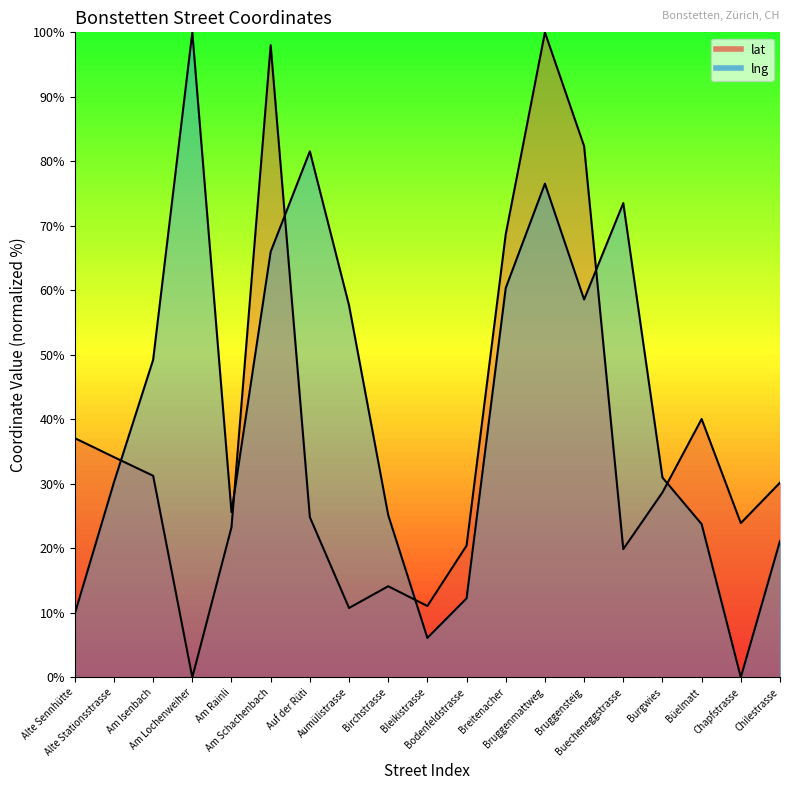

Reading left to right, transcribe all the data shown in this chart.

lat: Alte Sennhütte=37.1	Alte Stationsstrasse=34.1	Am Isenbach=31.3	Am Lochenweiher=0.0	Am Rainli=23.3	Am Schachenbach=98.0	Auf der Rüti=24.8	Aumülistrasse=10.8	Birchstrasse=14.1	Bleikistrasse=11.1	Bodenfeldstrasse=20.4	Breitenacher=68.7	Bruggenmattweg=100.0	Bruggensteig=82.4	Buecheneggstrasse=19.9	Burgwies=28.7	Büelmatt=40.1	Chapfstrasse=23.9	Chilestrasse=30.2
lng: Alte Sennhütte=9.8	Alte Stationsstrasse=30.2	Am Isenbach=49.2	Am Lochenweiher=100.0	Am Rainli=25.6	Am Schachenbach=66.0	Auf der Rüti=81.6	Aumülistrasse=57.7	Birchstrasse=25.2	Bleikistrasse=6.1	Bodenfeldstrasse=12.2	Breitenacher=60.4	Bruggenmattweg=76.5	Bruggensteig=58.6	Buecheneggstrasse=73.5	Burgwies=31.0	Büelmatt=23.8	Chapfstrasse=0.0	Chilestrasse=21.2